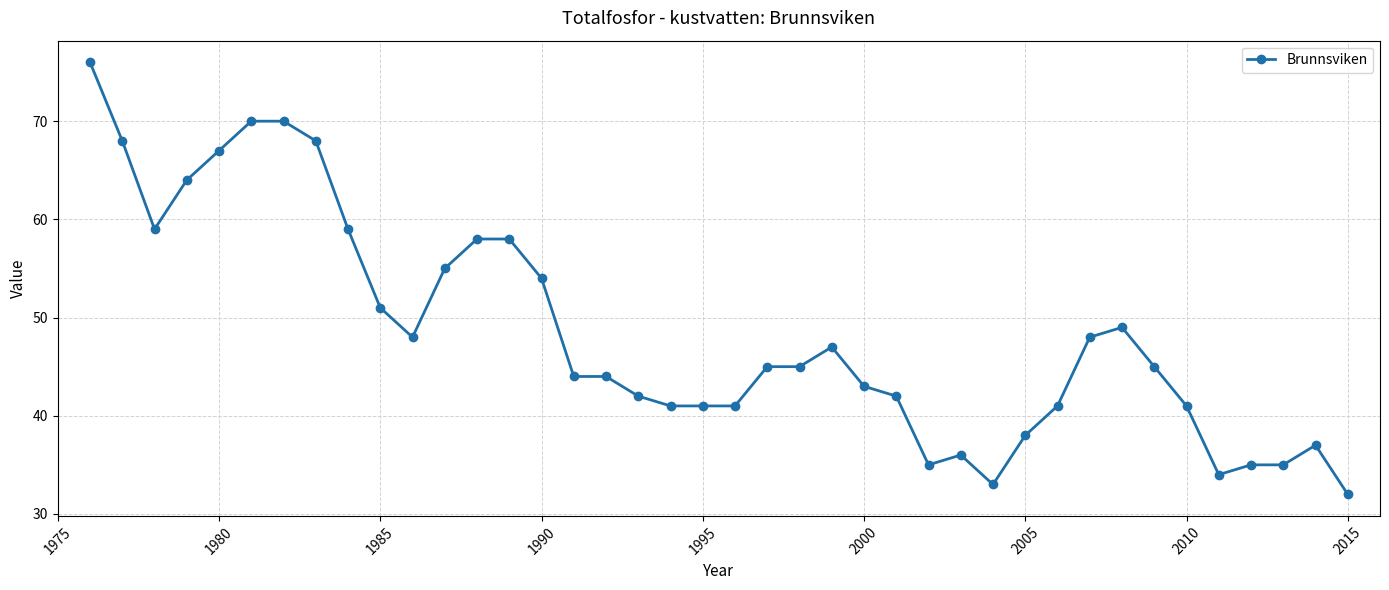

Is this an area chart (filled region under the line)?

No